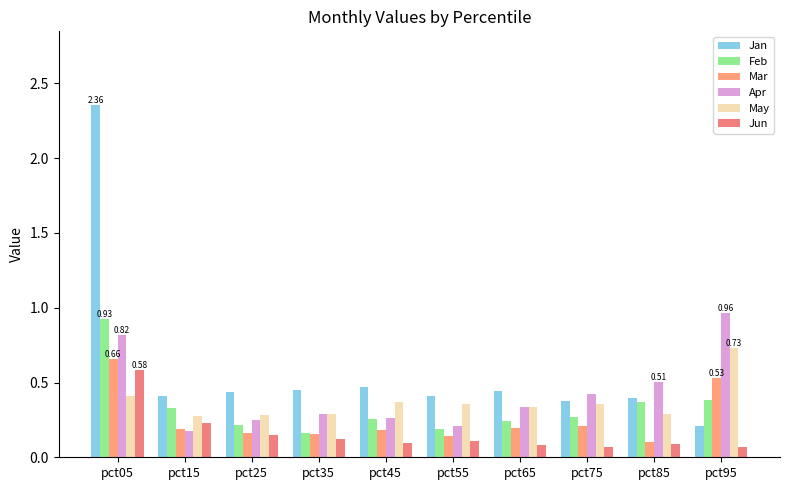

Between pct45 and pct65, which series saw the biggest shift?

Apr